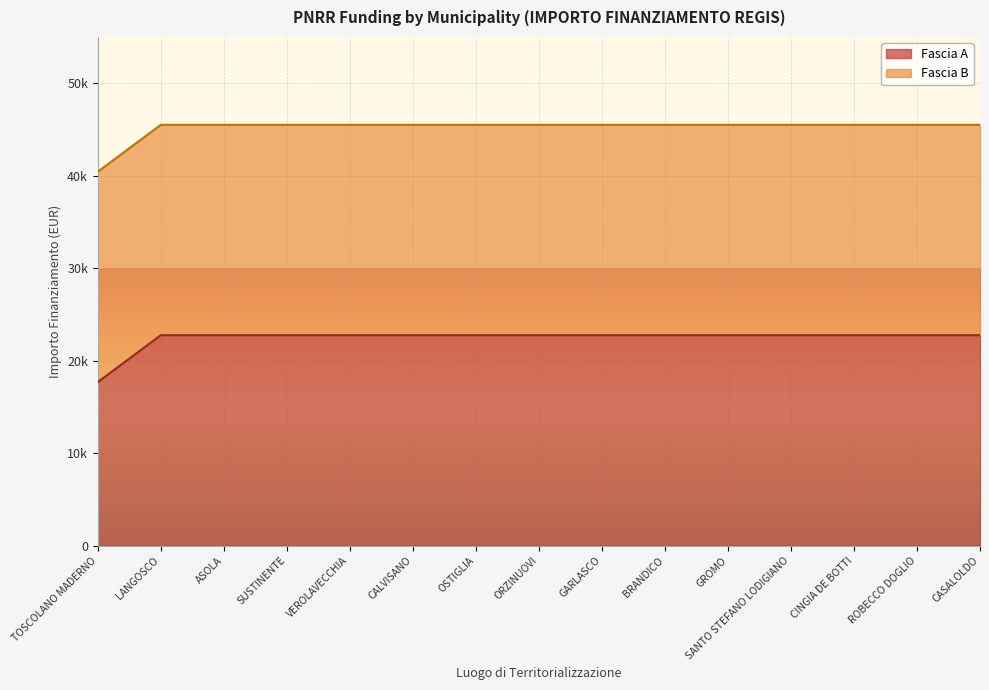

Read the value at TOSCOLANO MADERNO.

17674.8